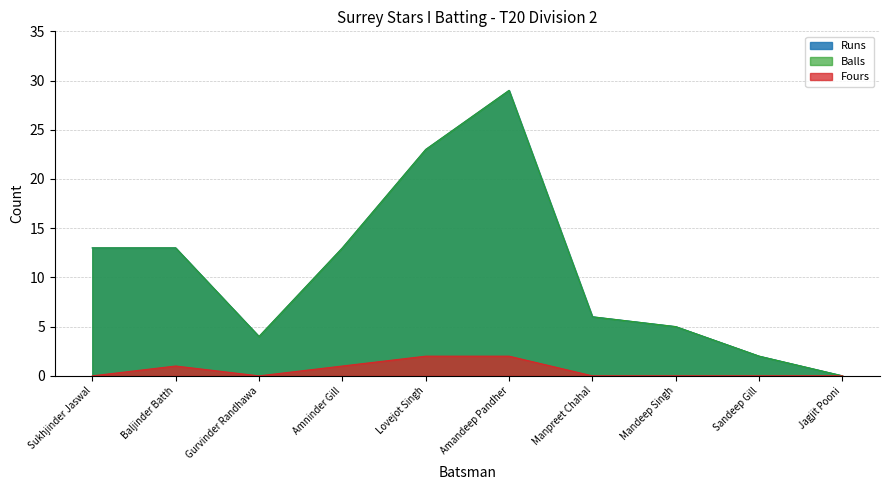

At which category does the chart reach its peak across all series?

Amandeep Pandher